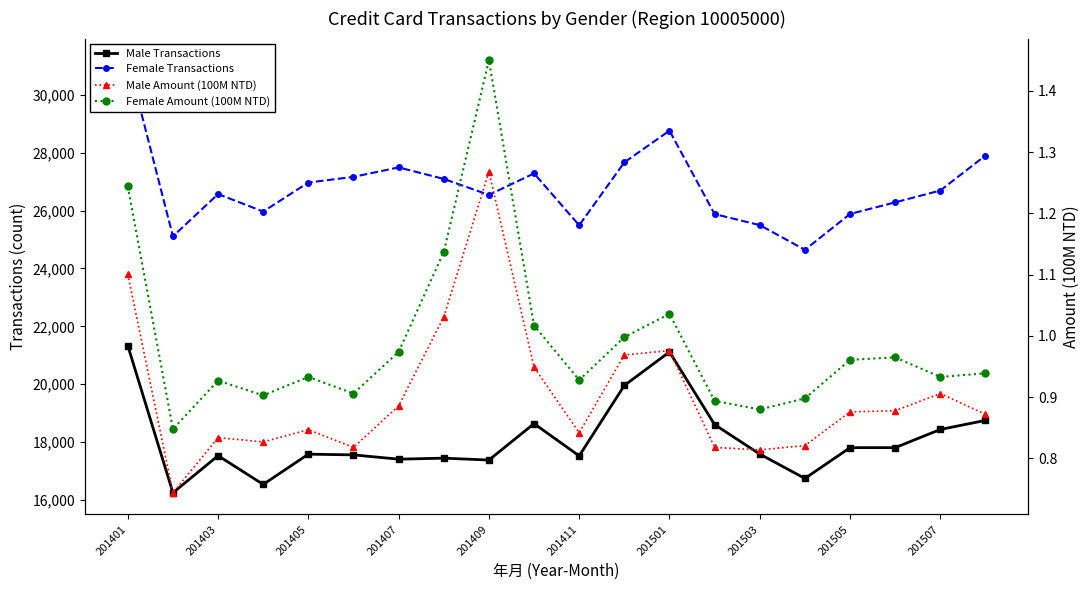

What is the sum of all Female Amount (100M NTD) values?

19.8